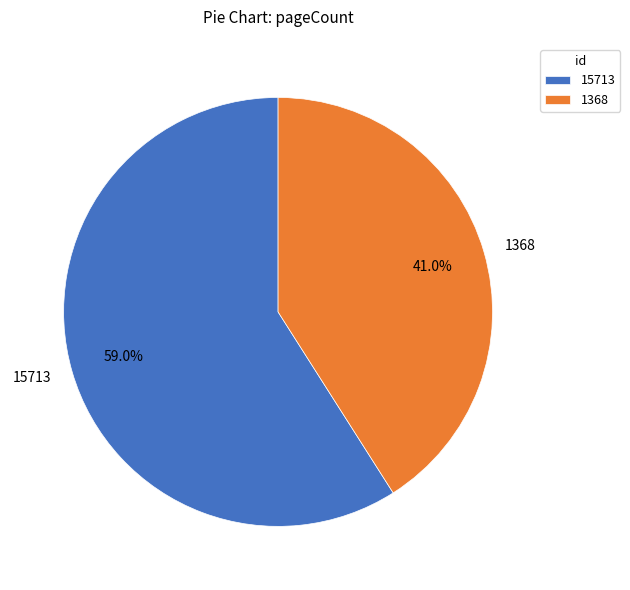

Approximately how many times larger is the value at 15713 compared to 1368?

1.4